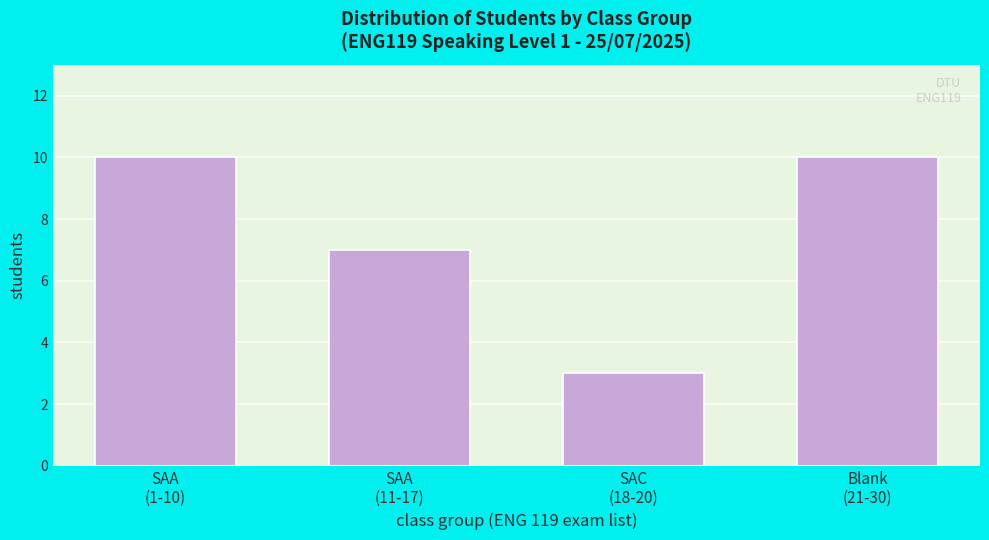

Reading left to right, transcribe all the data shown in this chart.

10	7	3	10